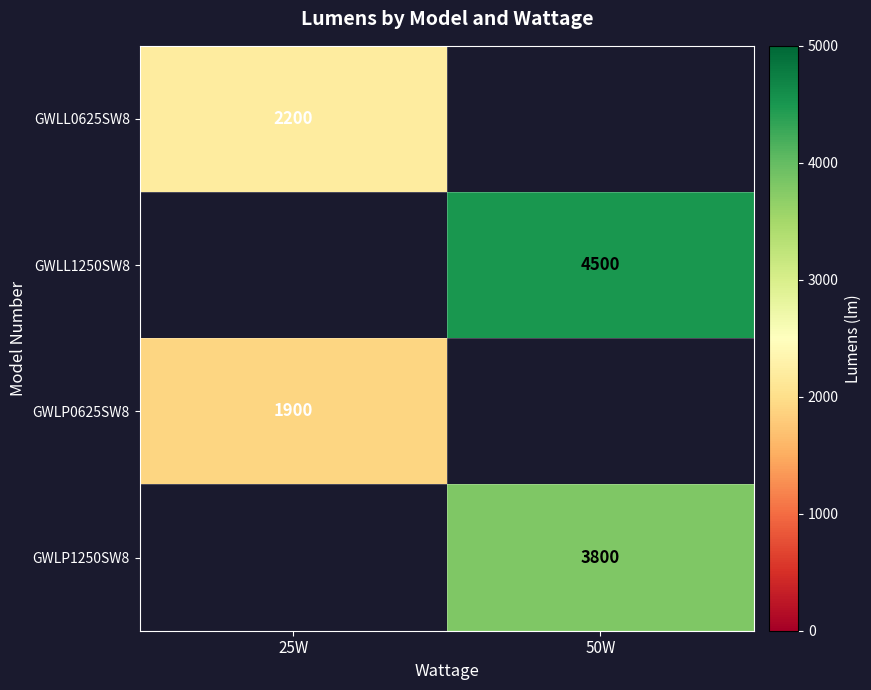

True or false: GWLP0625SW8 has a value of 2538 at 25W.

False